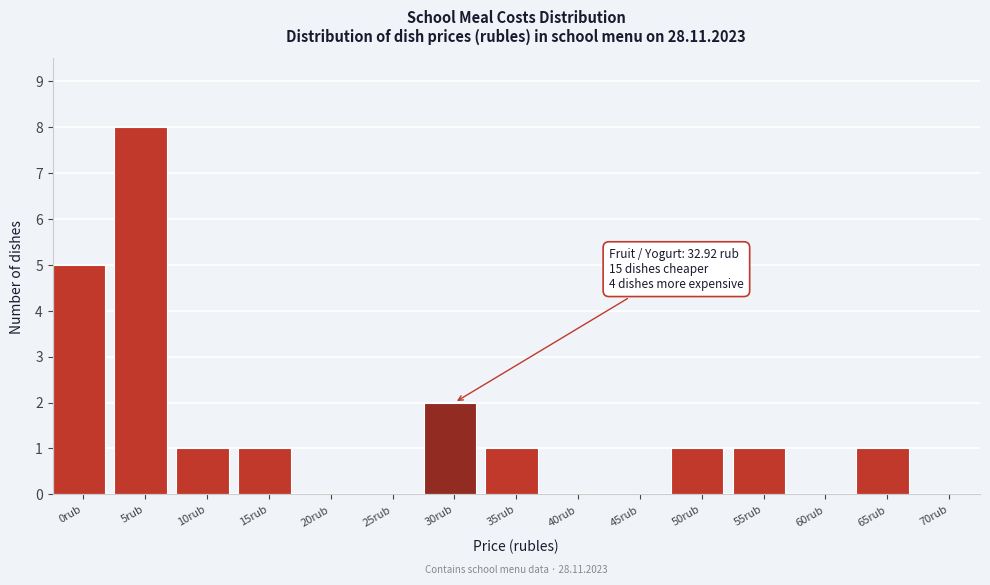

Reading right to left, extract all data points from this chart.

70rub=0	65rub=1	60rub=0	55rub=1	50rub=1	45rub=0	40rub=0	35rub=1	30rub=2	25rub=0	20rub=0	15rub=1	10rub=1	5rub=8	0rub=5